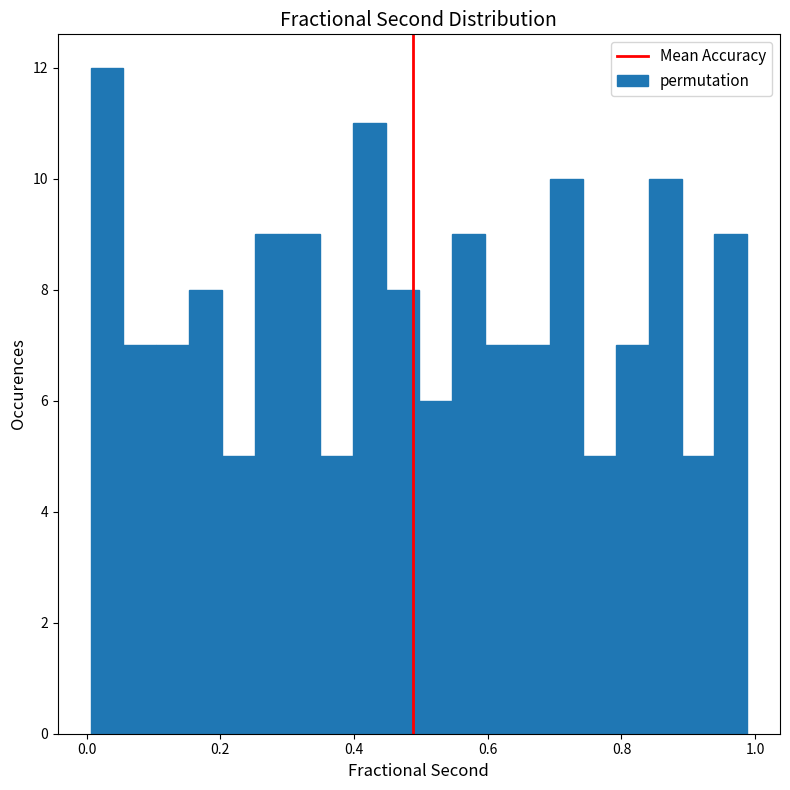

Around what value on the x-axis is the tallest bar? Give the approximate position of its centre, as read against the axis.

0.04